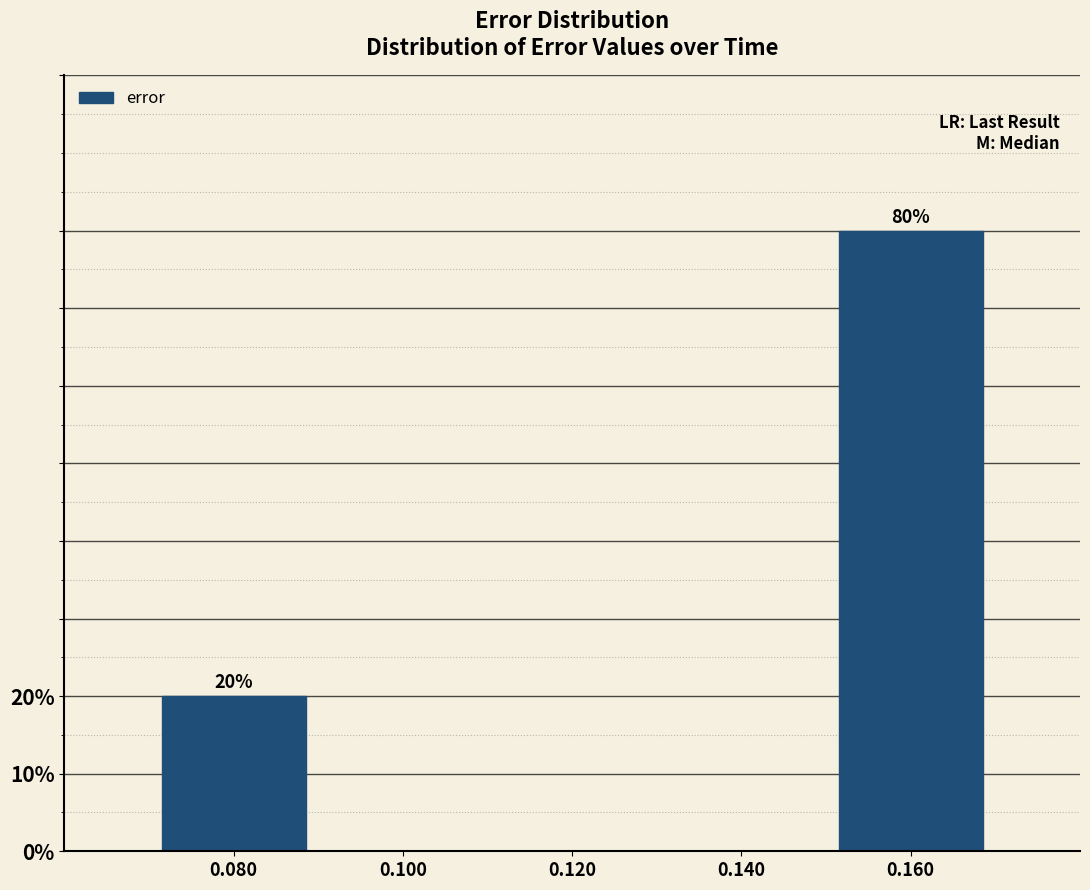

Reading left to right, list all the values displayed in this chart.

0.080=20	0.100=0	0.120=0	0.140=0	0.160=80